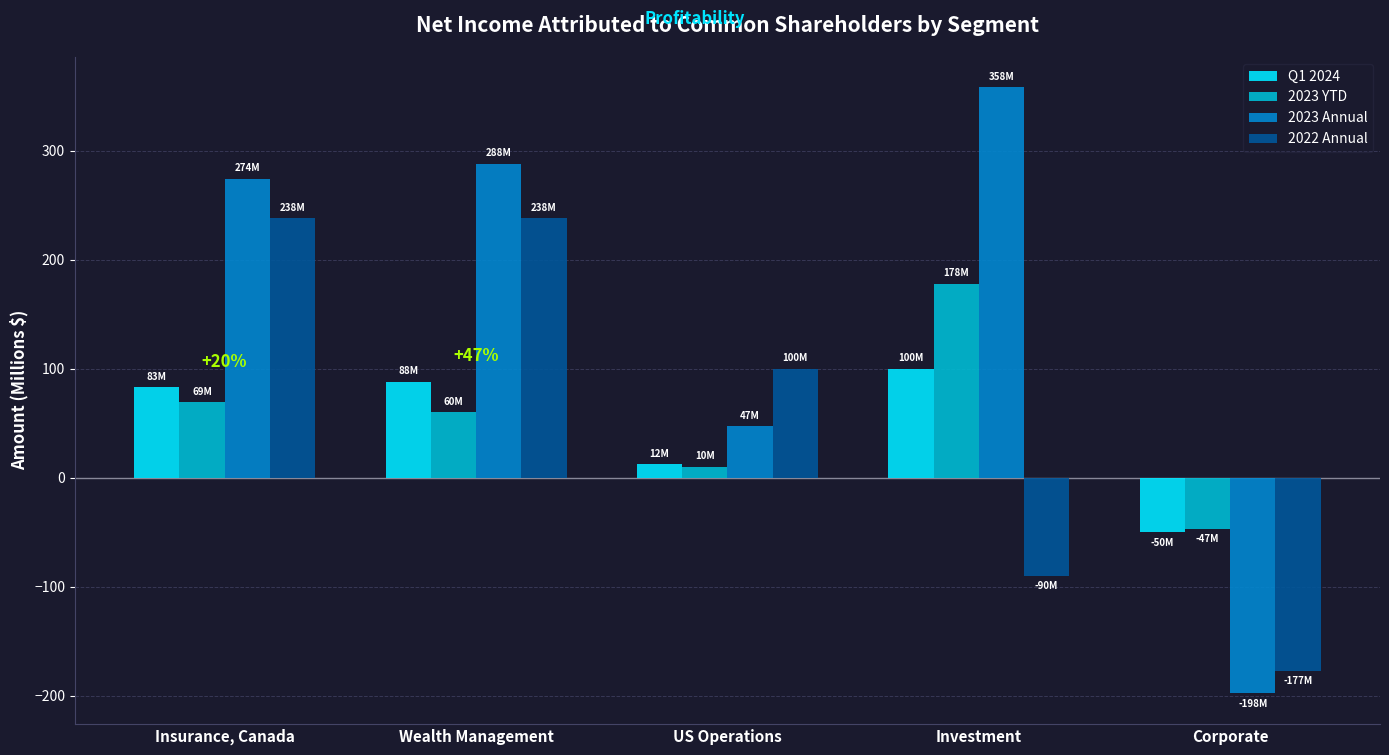

What is the spread (max minus min) of values at Investment?

448